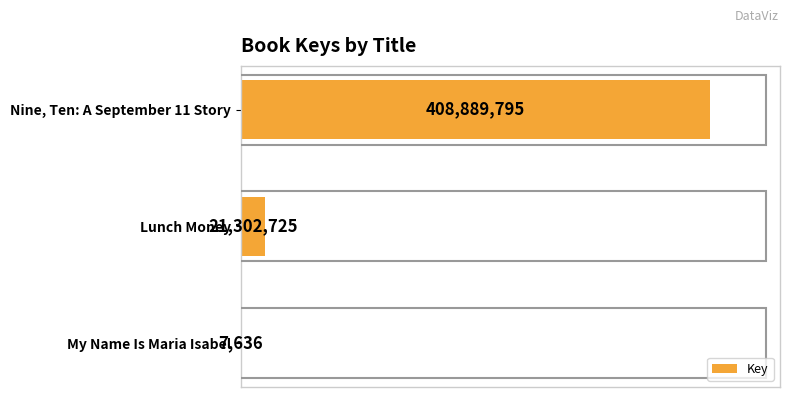

Are the bars grouped side by side (vs. stacked)?

No